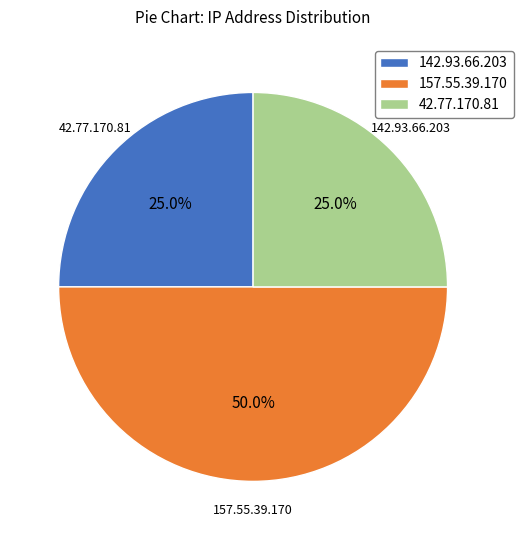

Combined, do 42.77.170.81 and 157.55.39.170 account for over 50%?

Yes